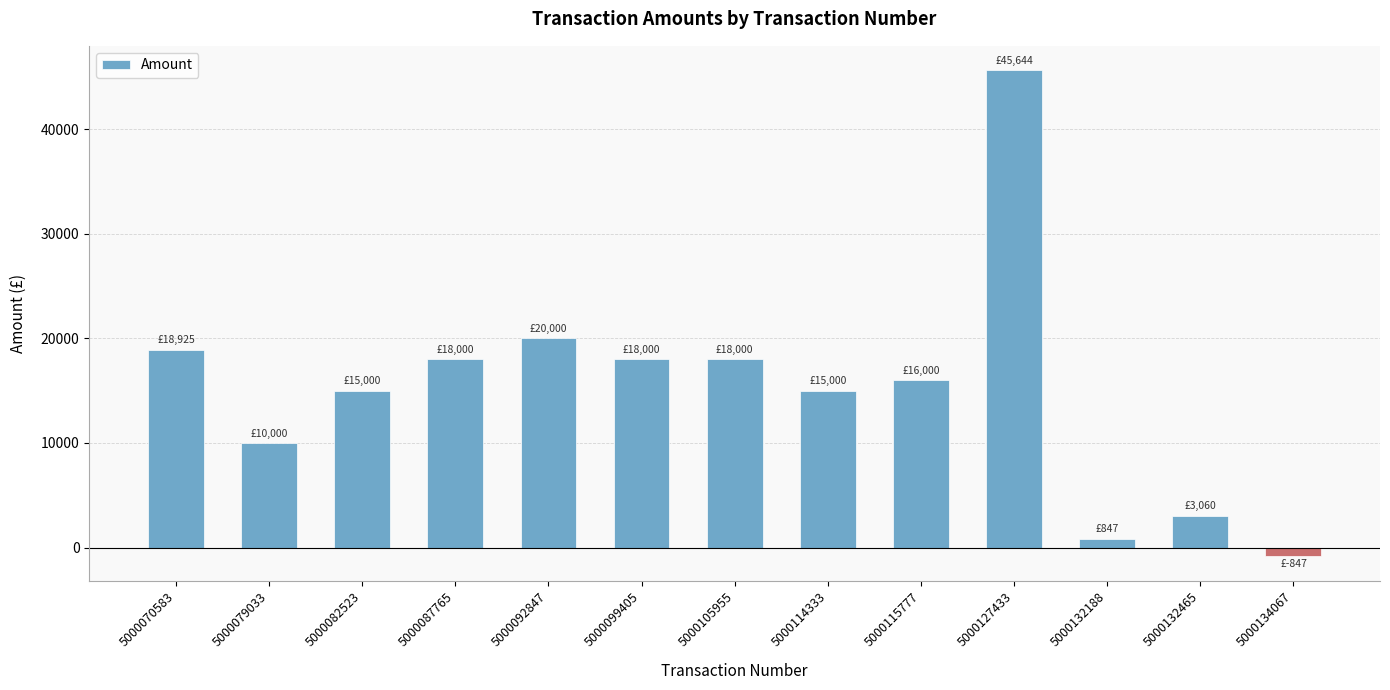

What is the maximum value shown in the chart?

45644